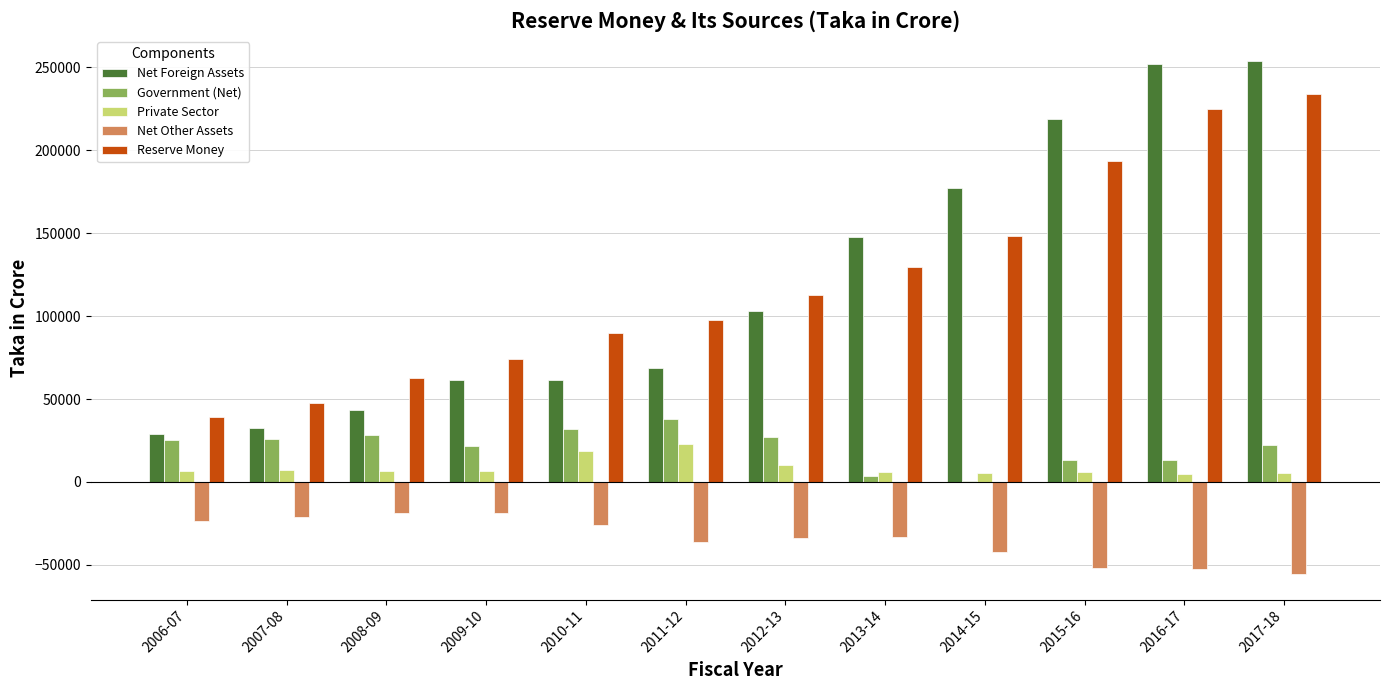

What is the sum of all Net Foreign Assets values?

1448837.7